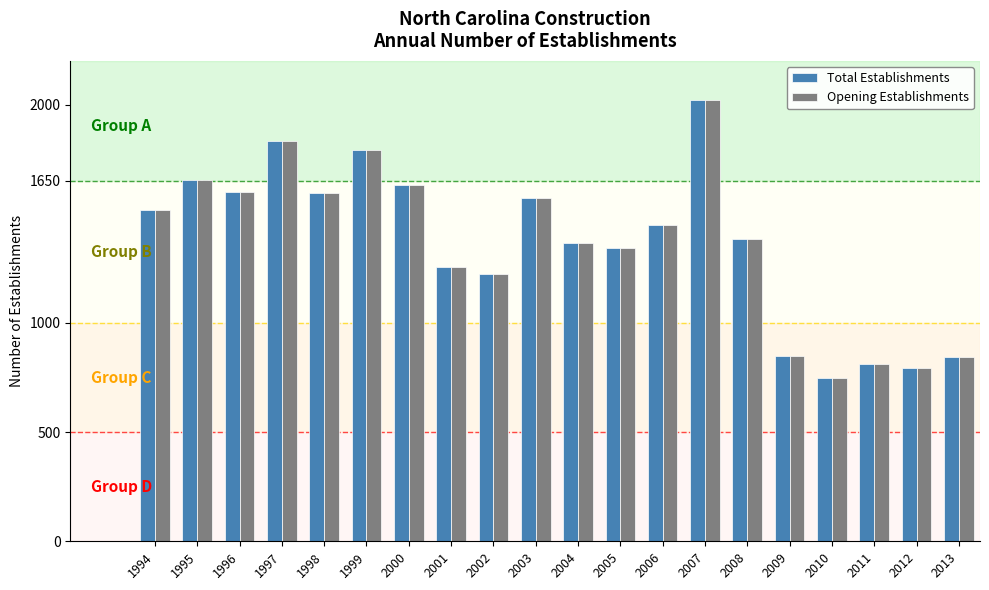

How many groups of bars are there?

20